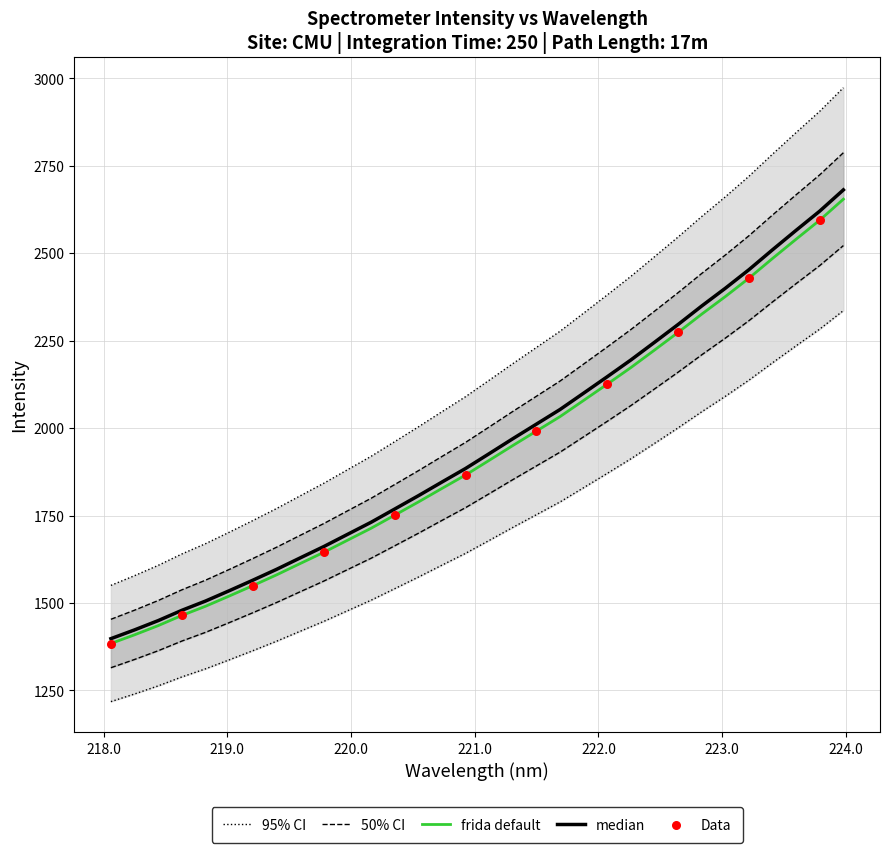

What is the lowest value of the frida default series?

1384.3